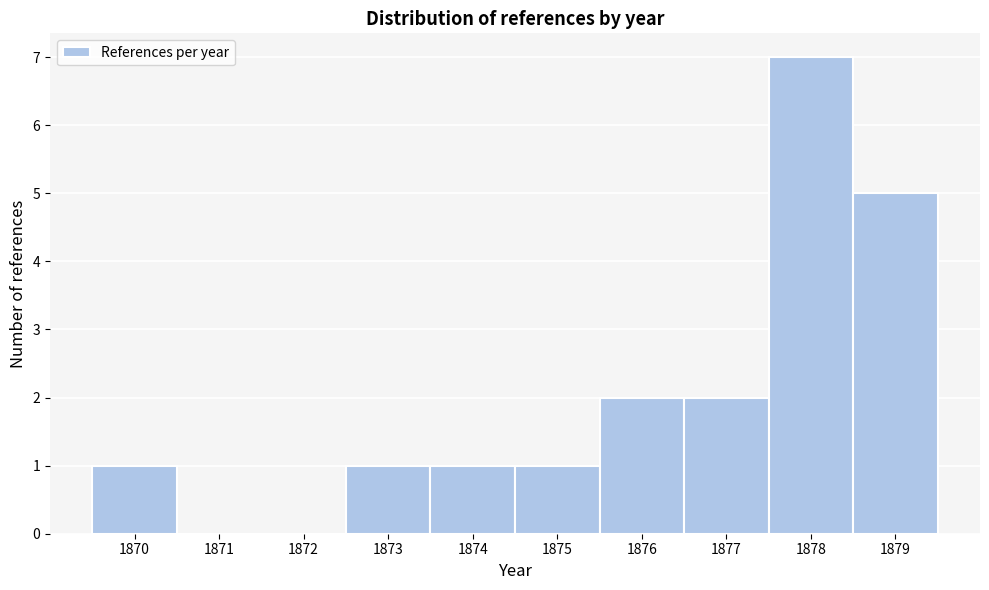

How tall is the bar that spans 1874.5 to 1875.5 on the x-axis? The values are not printed on the chart, so give them approximately, as read against the axis.

1